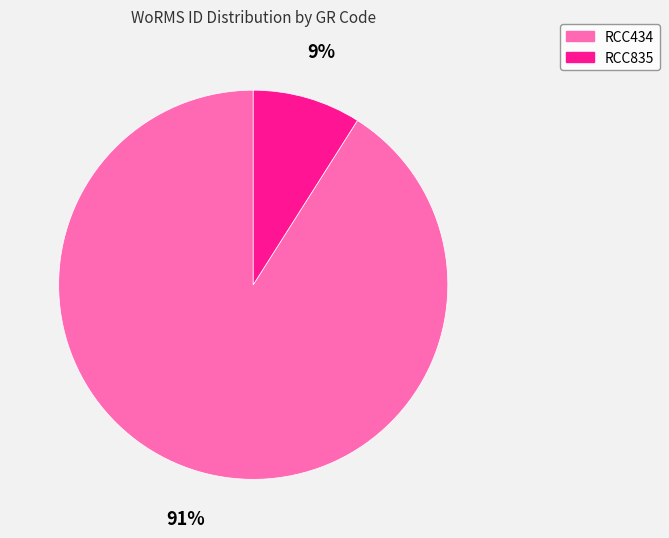

To the nearest percent, what is the average slice percentage?

50%